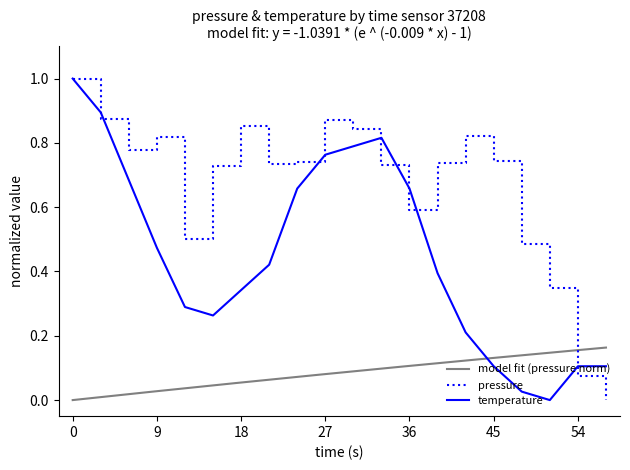

Does the chart display data point markers on the line(s)?

No